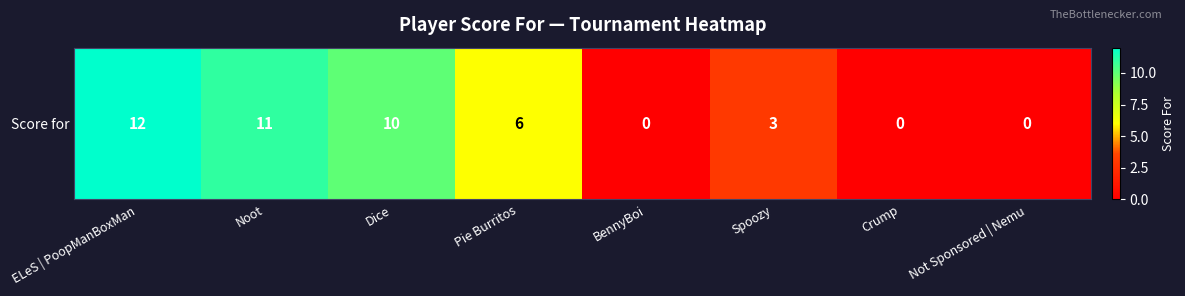

Reading left to right, extract all data points from this chart.

12	11	10	6	0	3	0	0